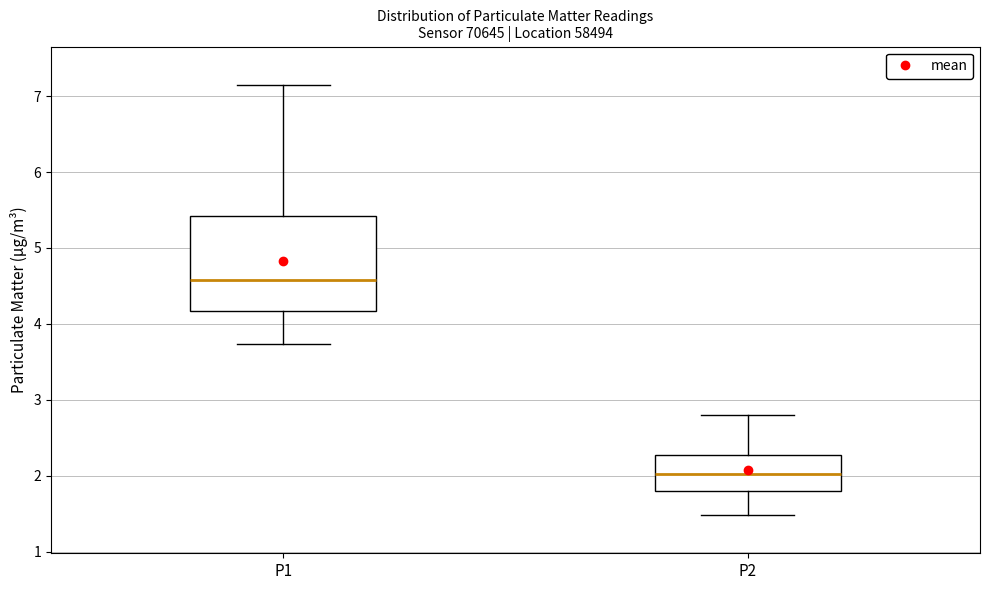

Reading left to right, transcribe this box plot: for each box, give where its median line is, the range the box spans, and where its two whiskers end, as read against the y-axis. The values are not printed on the chart, so give them approximately, as read against the axis.

P1: median 4.6, box 4.2 to 5.4, whiskers 3.7 to 7.2
P2: median 2.0, box 1.8 to 2.3, whiskers 1.5 to 2.8